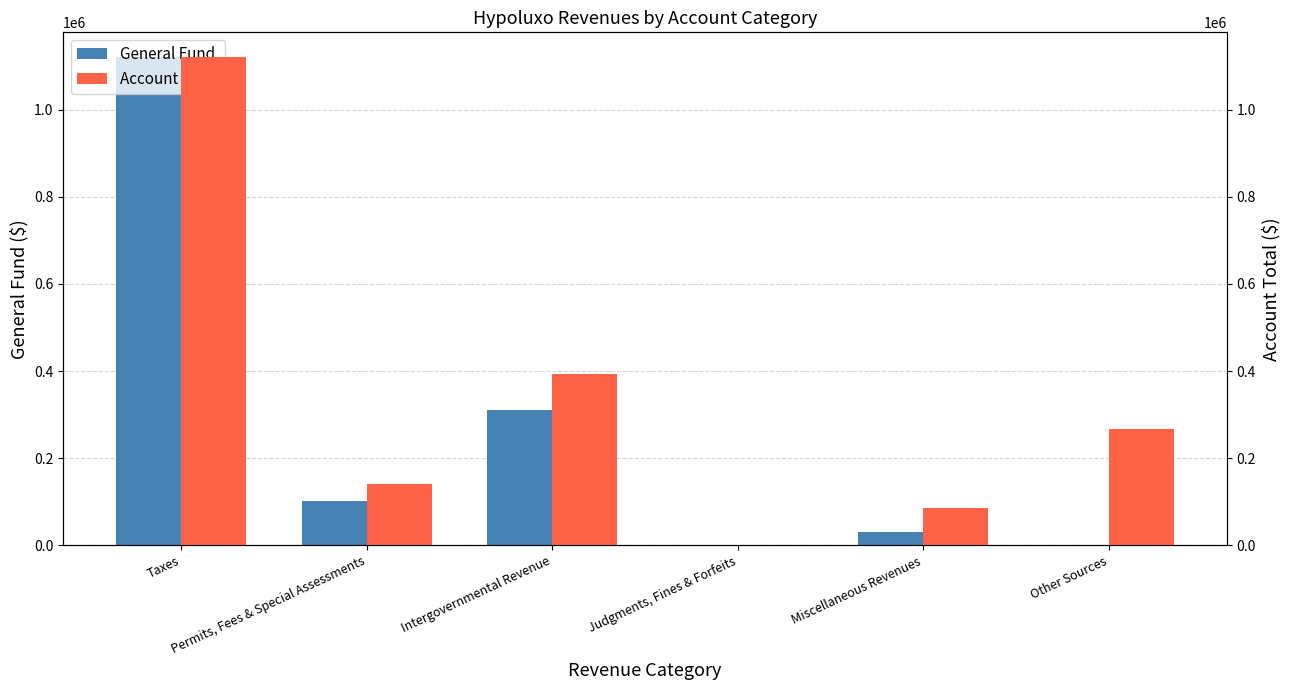

At which label does Account Total first exceed 267000?

Taxes